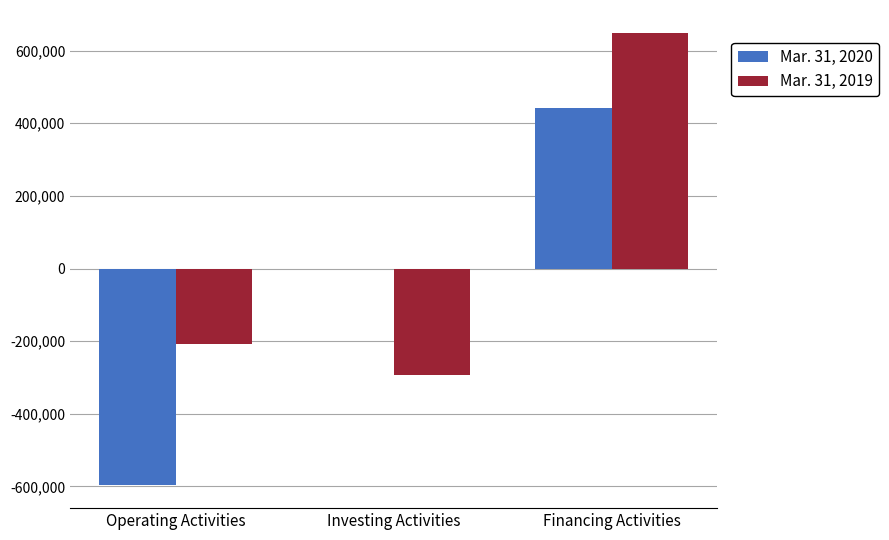

Are the bars horizontal?

No